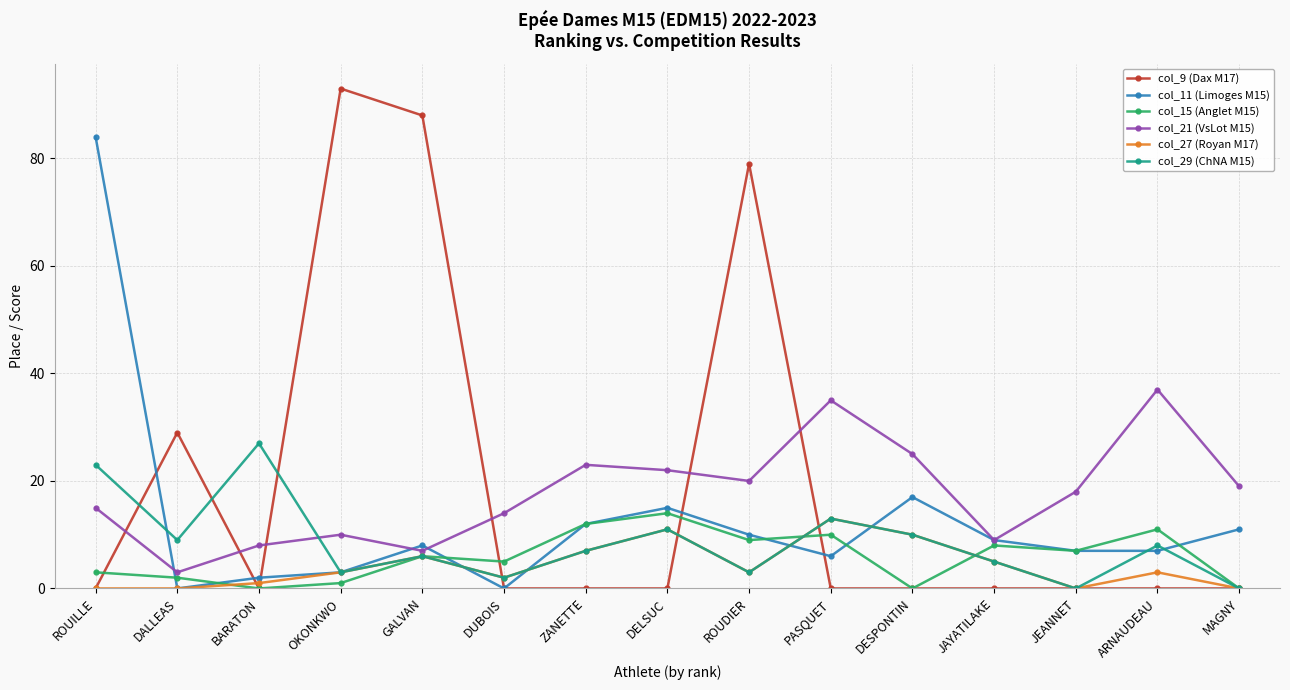

What is the difference between the maximum and second lowest values in the col_9 (Dax M17) series?

93